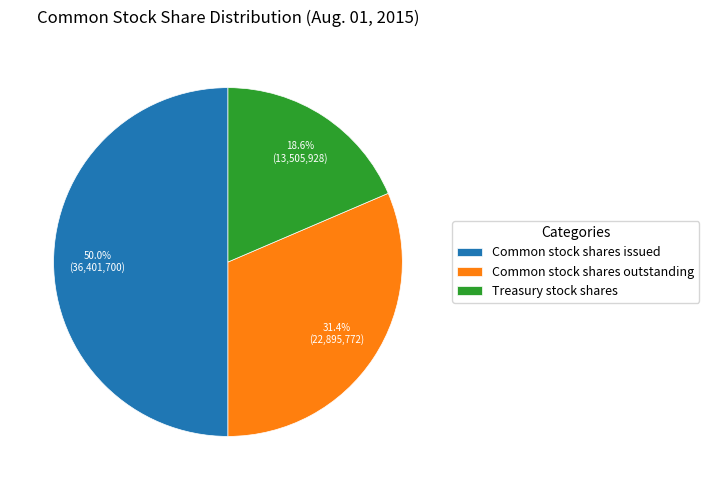

What is the smallest slice in the pie chart?

Treasury stock shares